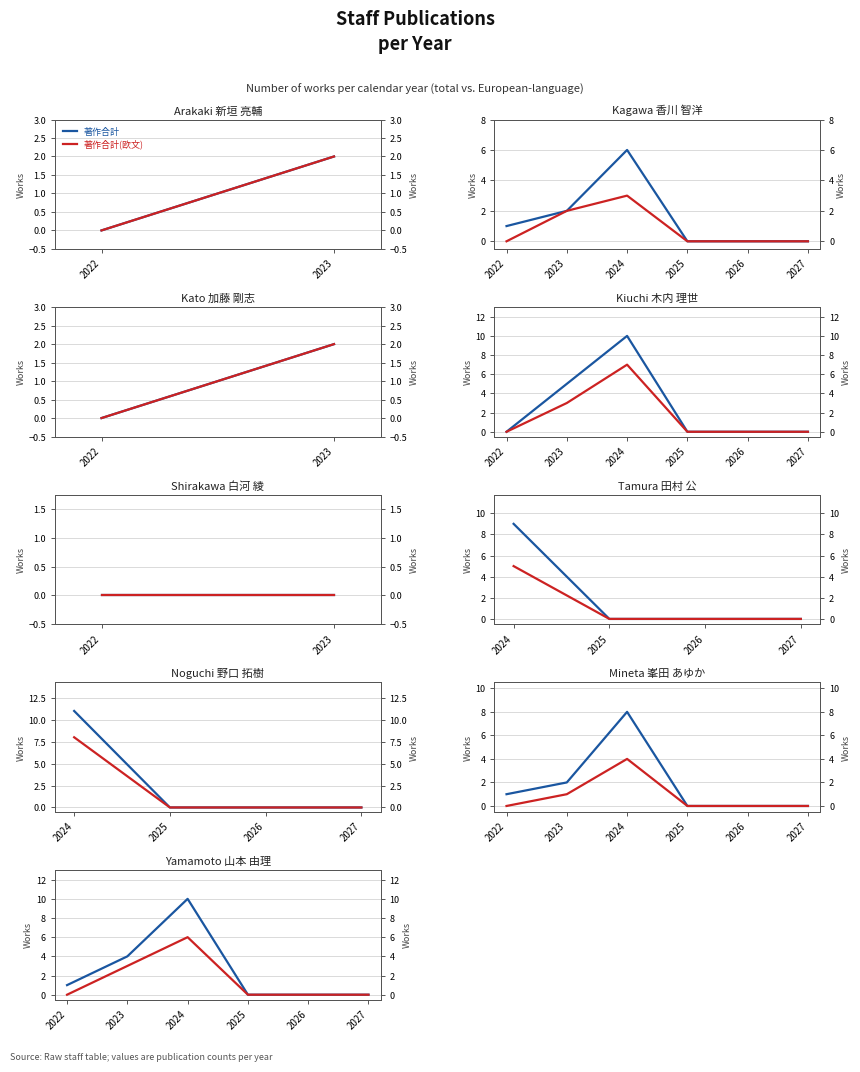

Rank the series by their average value, from highest to lowest.

著作合計, 著作合計(欧文)